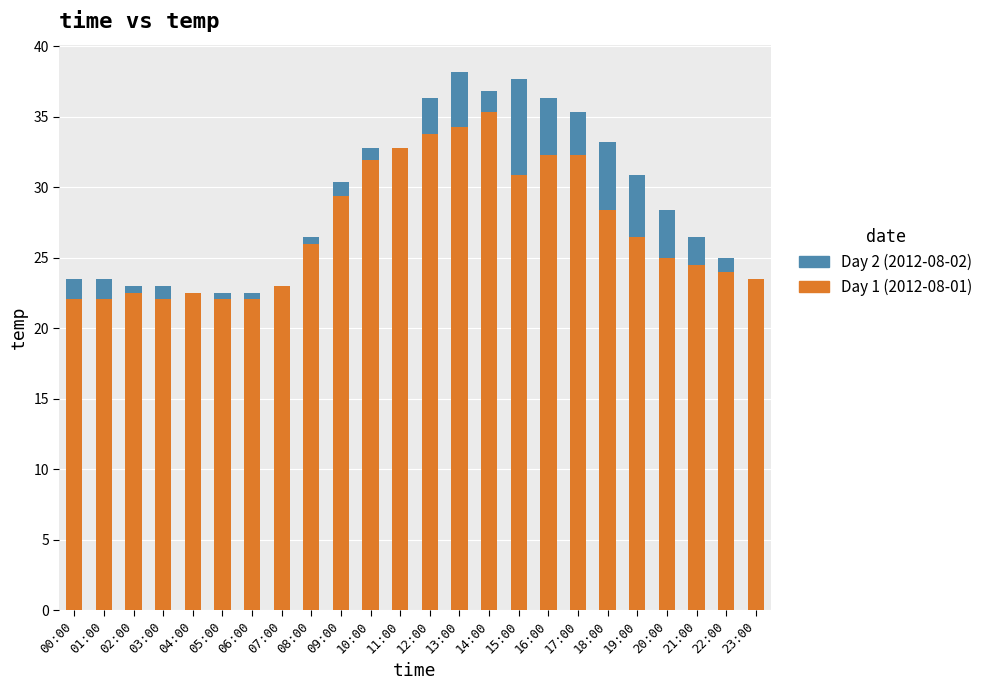

At which label does Day 1 (2012-08-01) reach its peak?

14:00